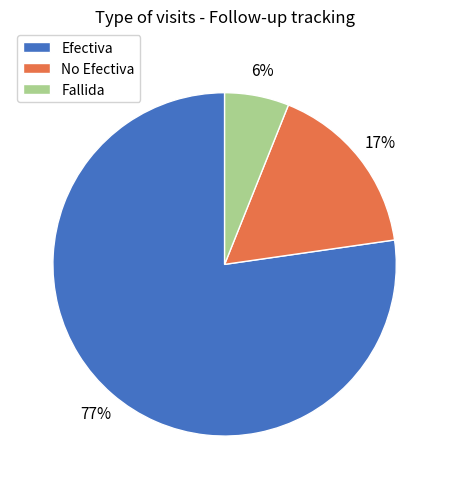

What is the largest slice in the pie chart?

Efectiva